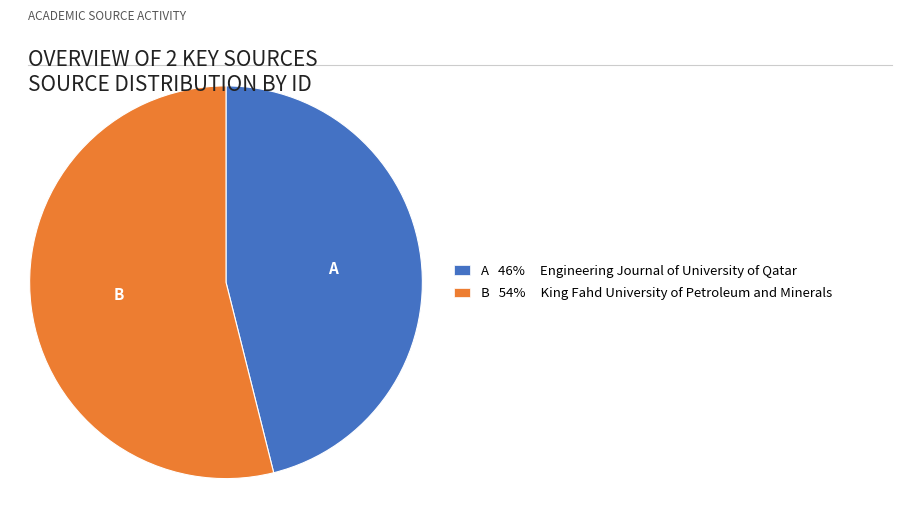

Rank the categories by value from highest to lowest.

B 54% King Fahd University of Petroleum and Minerals, A 46% Engineering Journal of University of Qatar